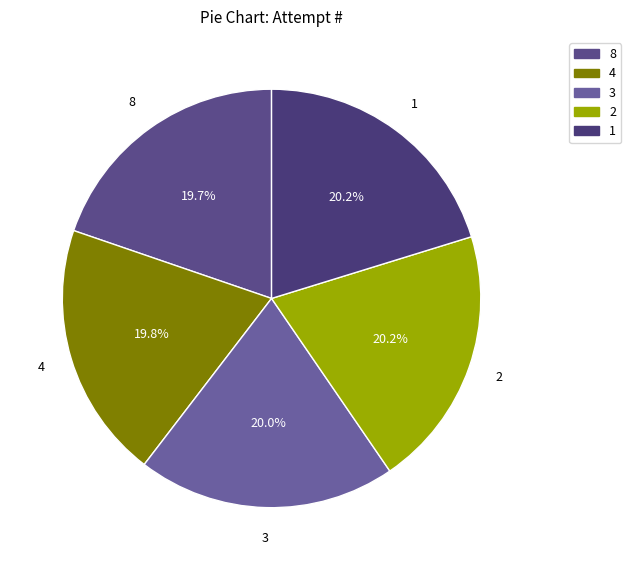

The 1 slice represents 28% of the pie. True or false?

False